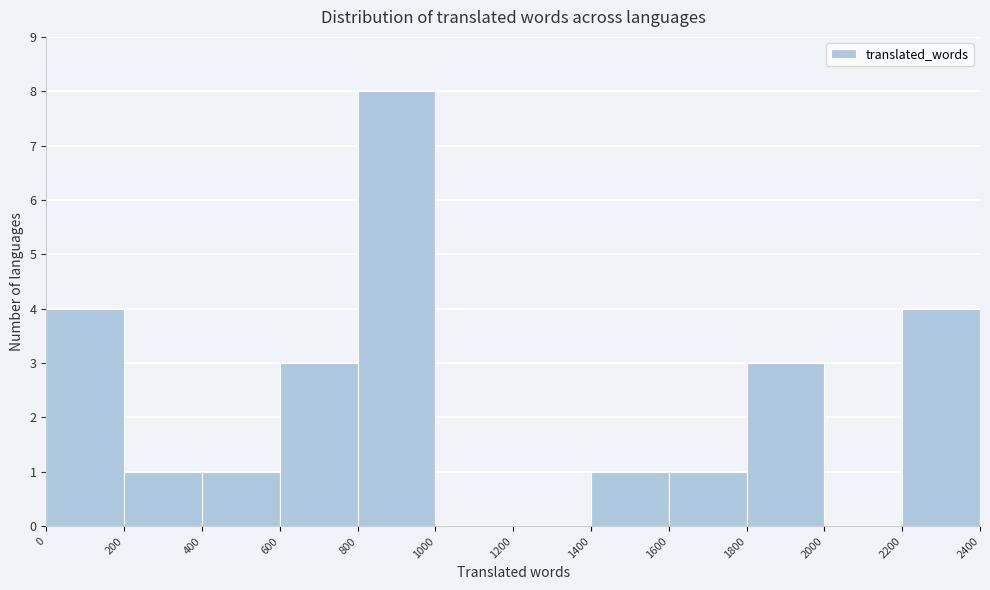

Reading left to right, list every bar in this chart as the range it spans on the x-axis followed by its height. The values are not printed on the chart, so give them approximately, as read against the axis.

0 to 200: 4
200 to 400: 1
400 to 600: 1
600 to 800: 3
800 to 1000: 8
1000 to 1200: 0
1200 to 1400: 0
1400 to 1600: 1
1600 to 1800: 1
1800 to 2000: 3
2000 to 2200: 0
2200 to 2400: 4